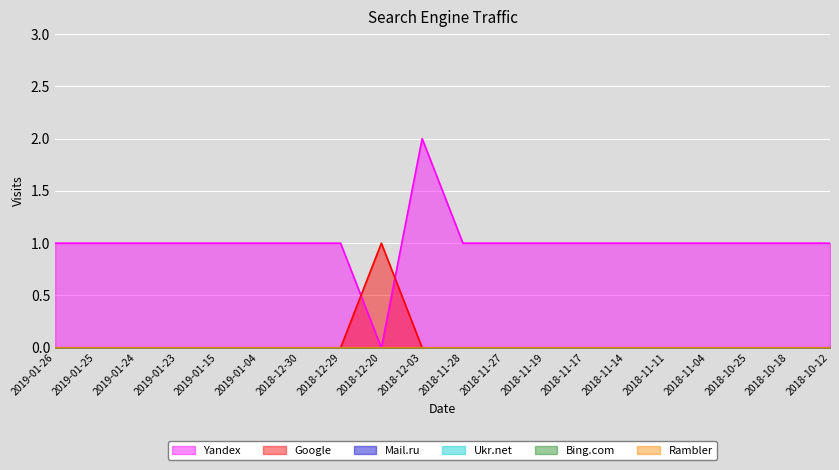

What position from the right is 2019-01-15?

16